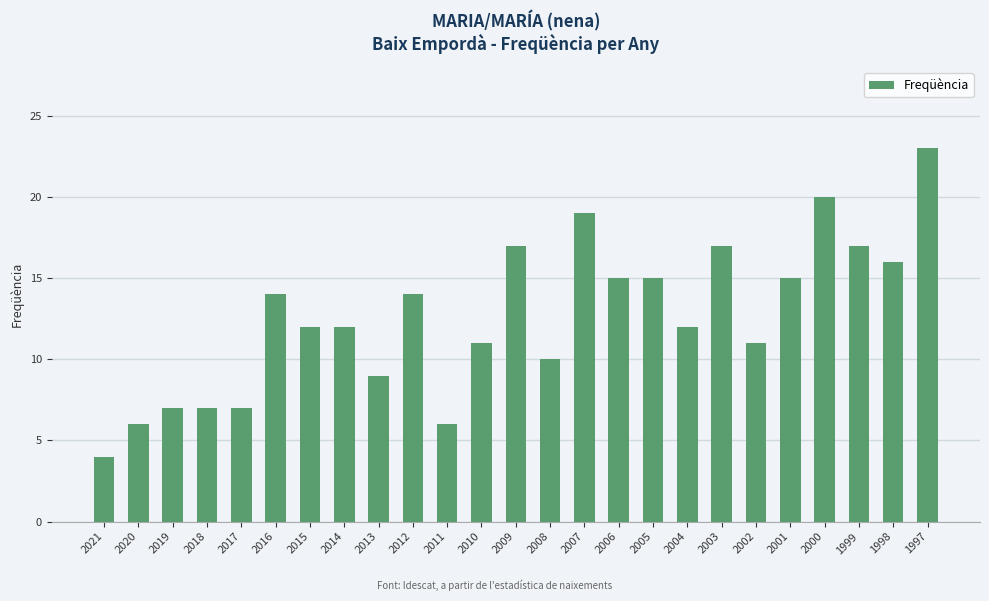

Where does the data first go above 12?

2016